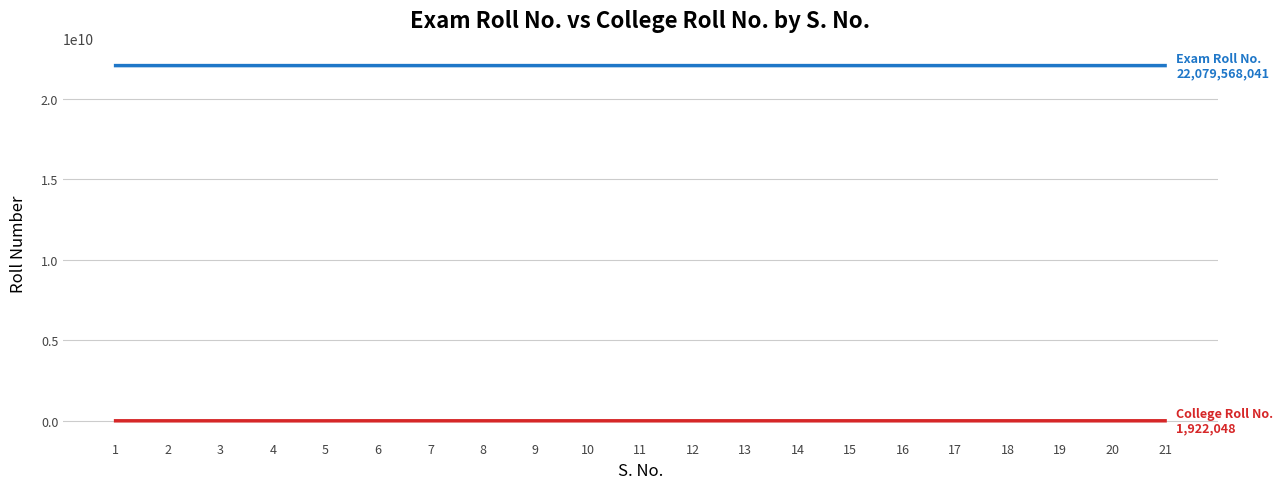

What is the maximum value shown in the chart?

22079568041